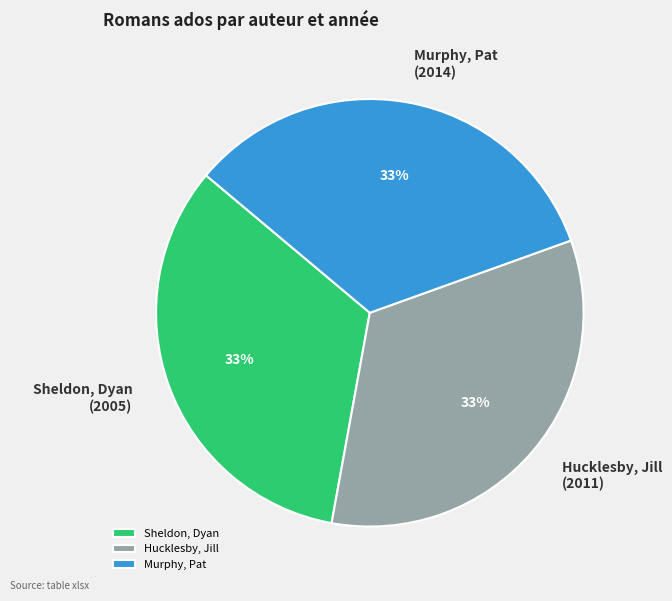

Is the sum of Murphy, Pat and Sheldon, Dyan greater than half?

Yes